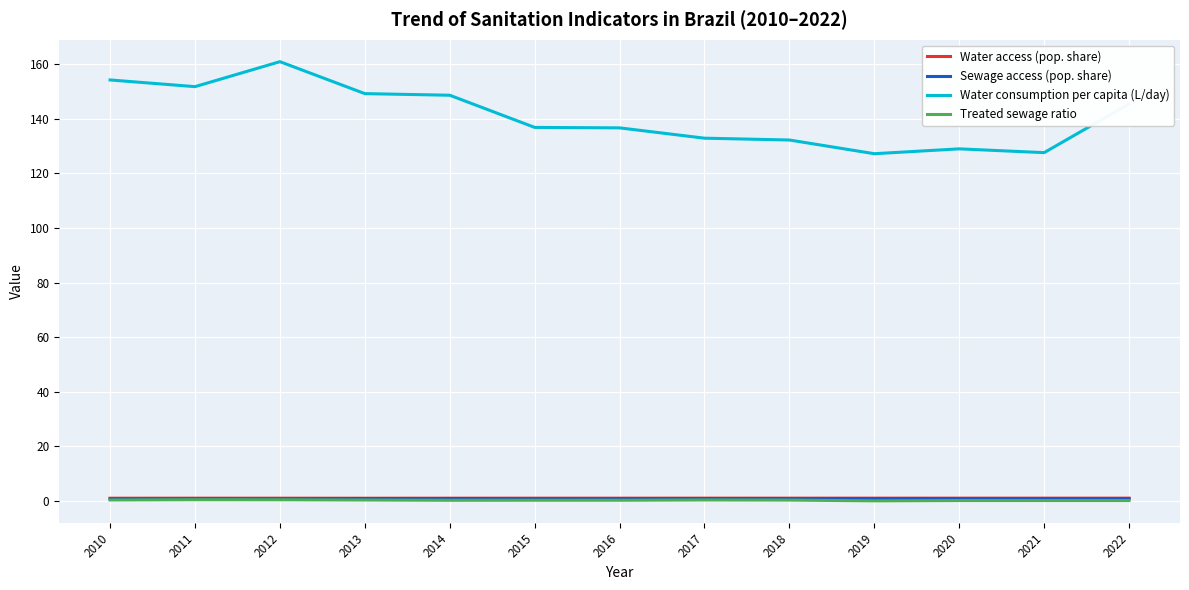

Between 2012 and 2022, which series saw the biggest shift?

Water consumption per capita (L/day)